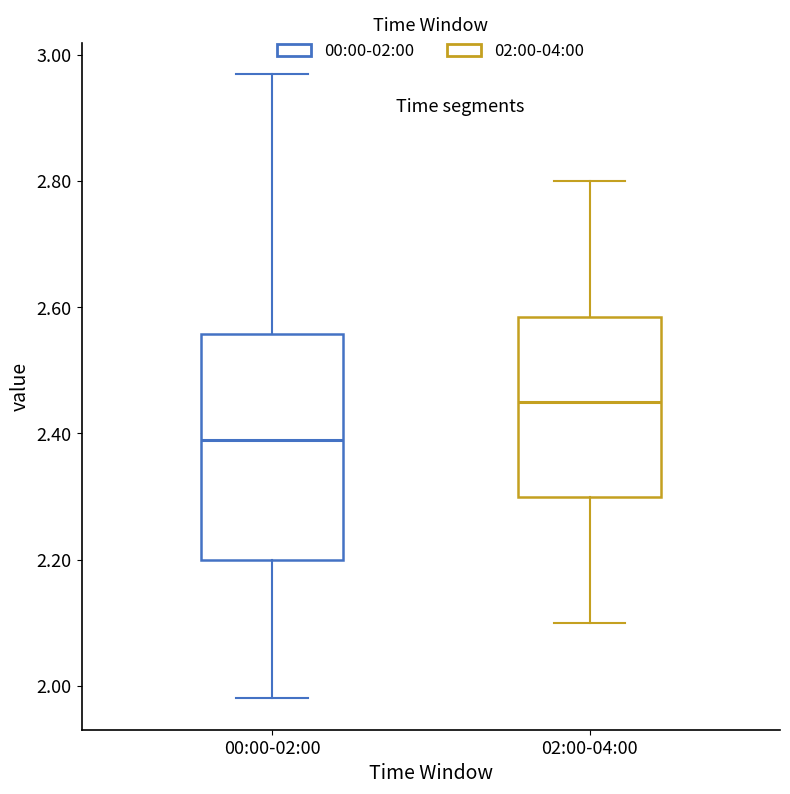

Reading left to right, read every box against the y-axis: the position of its median line, the range the box covers, and the ends of its whiskers. The values are not printed on the chart, so give them approximately, as read against the axis.

00:00-02:00: median 2.40, box 2.20 to 2.56, whiskers 1.98 to 2.98
02:00-04:00: median 2.46, box 2.30 to 2.58, whiskers 2.10 to 2.80